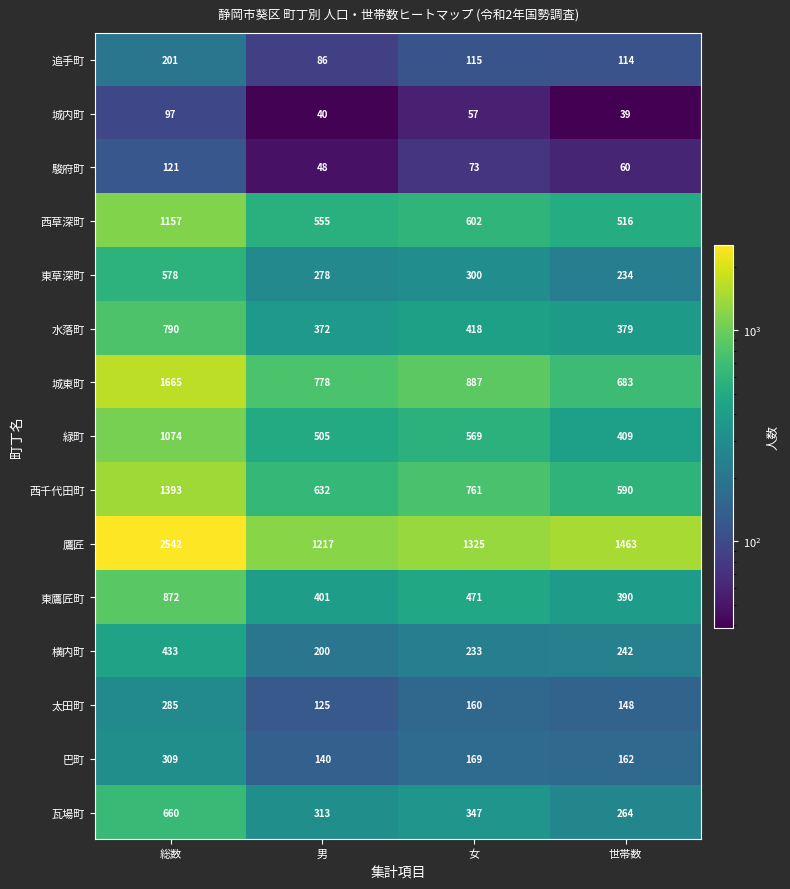

Between 総数 and 世帯数, which series saw the biggest shift?

鷹匠